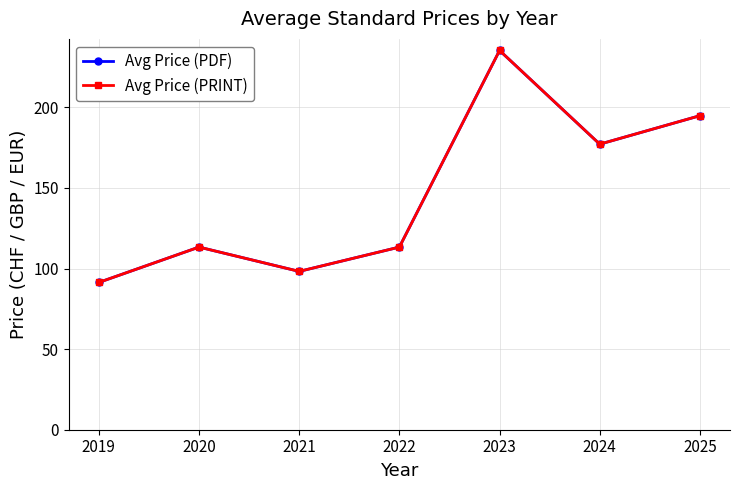

Is the value of Avg Price (PDF) at 2025 greater than the value of Avg Price (PRINT) at 2022?

Yes